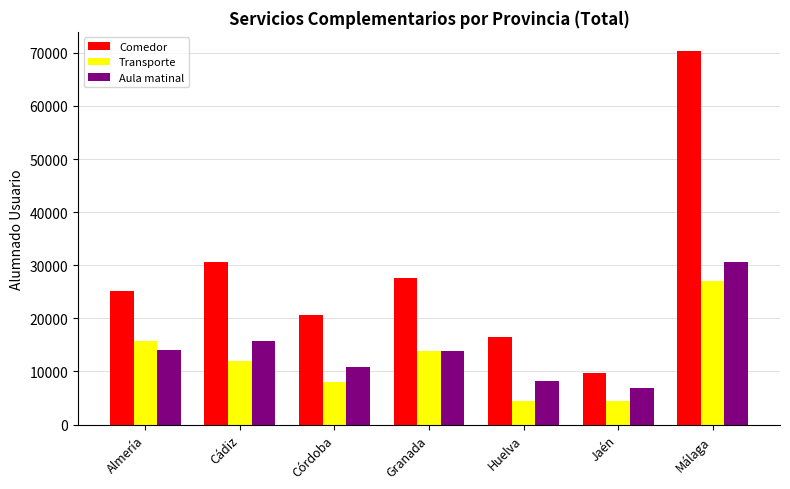

At which category is the sum across all series the highest?

Málaga